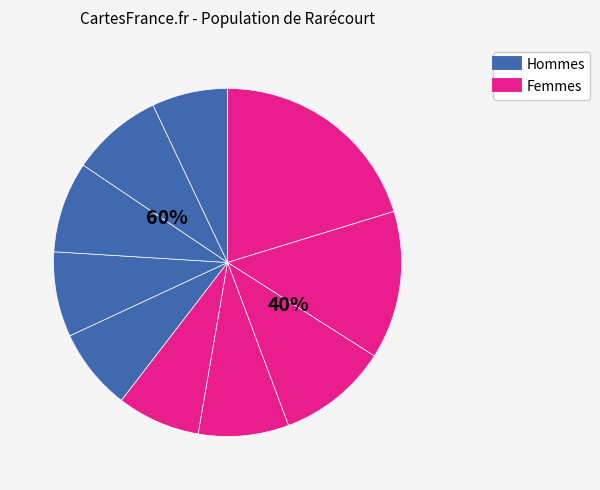

How many slices are in this pie chart?

10